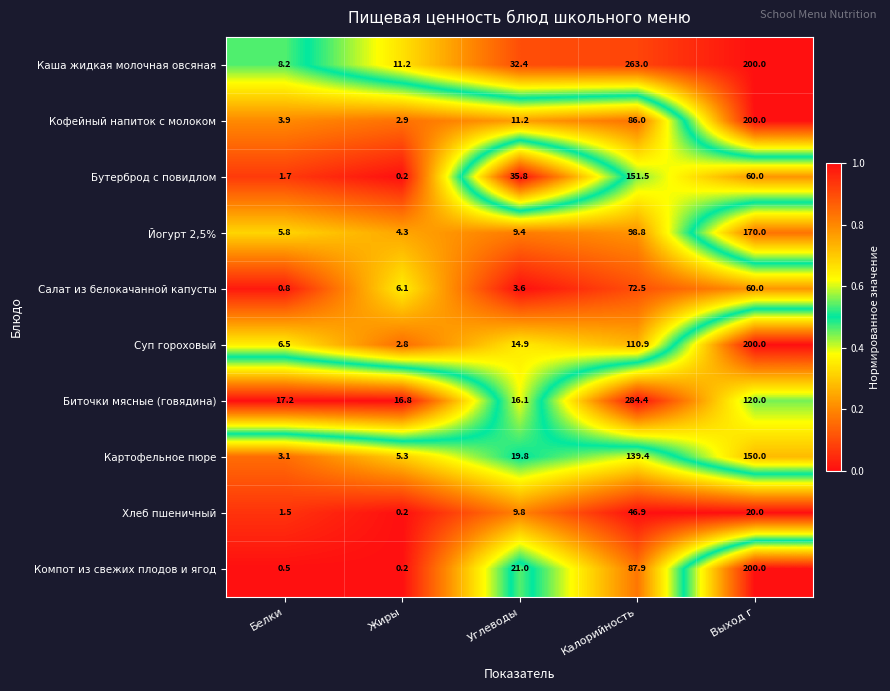

Read the Картофельное пюре value at Калорийность.

139.4